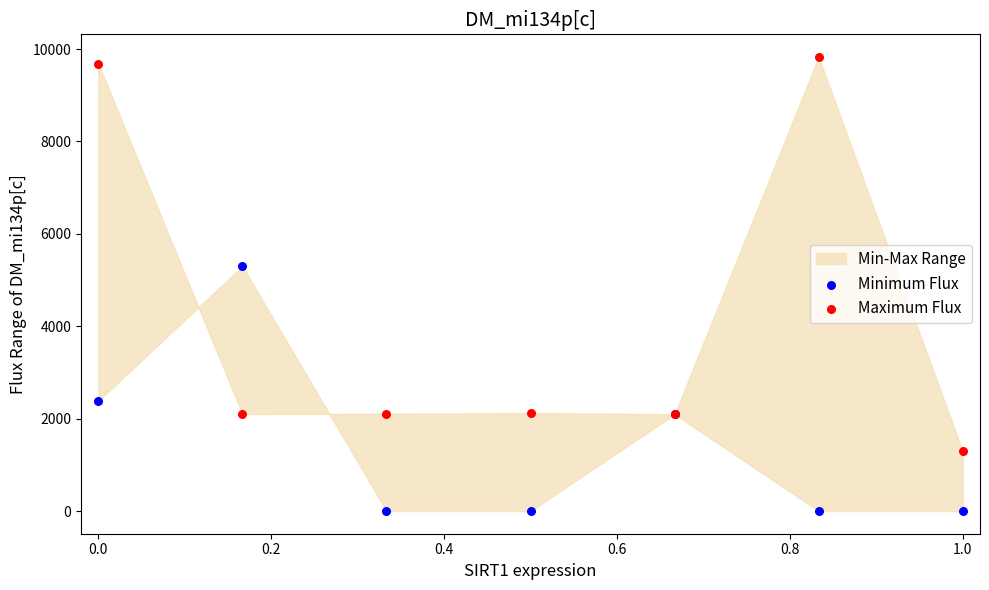

What is the X range (max minus min) for the scatter plot?

1.0